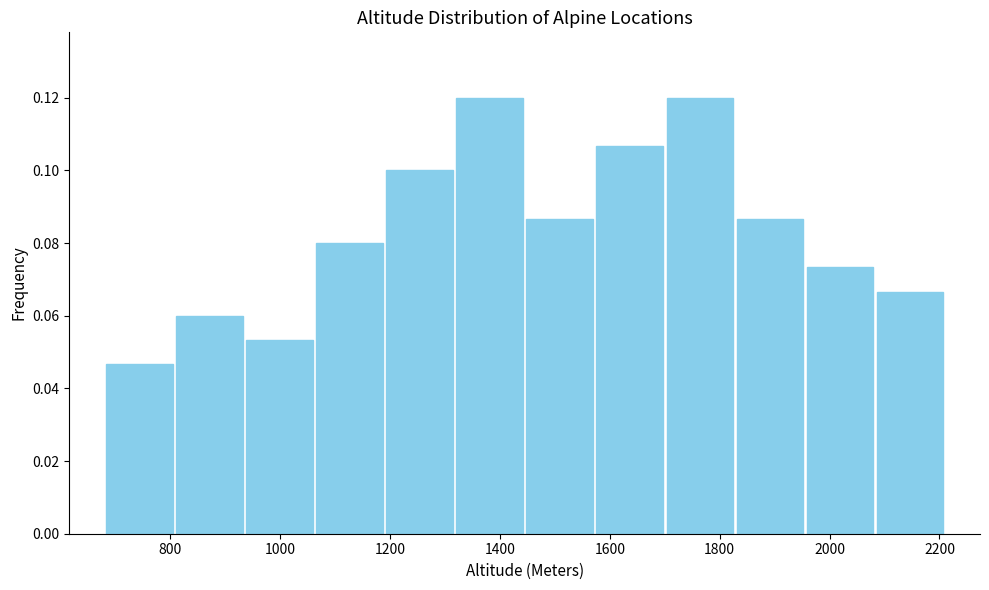

How tall is the bar that spans 800 to 940 on the x-axis? Neither the bar edges nor the heights are printed on the chart, so give them approximately, as read against the axes.

0.060